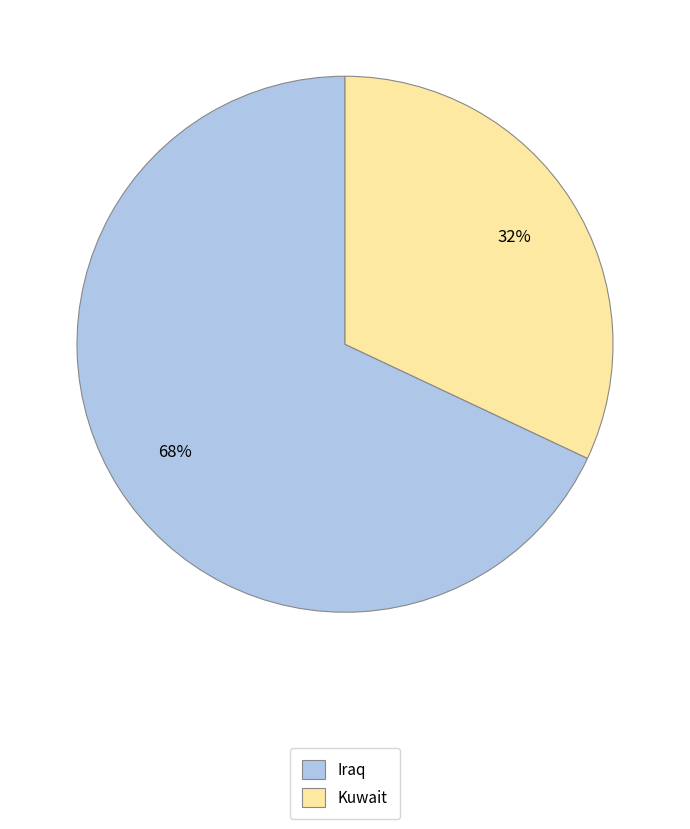

Is Kuwait the majority of the pie?

No